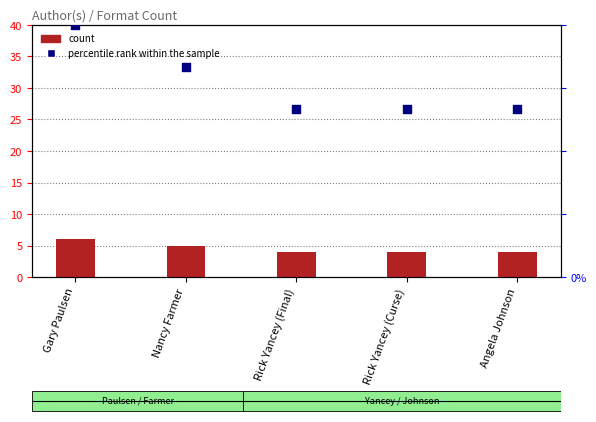

What are all the series names shown in the legend?

count, percentile rank within the sample